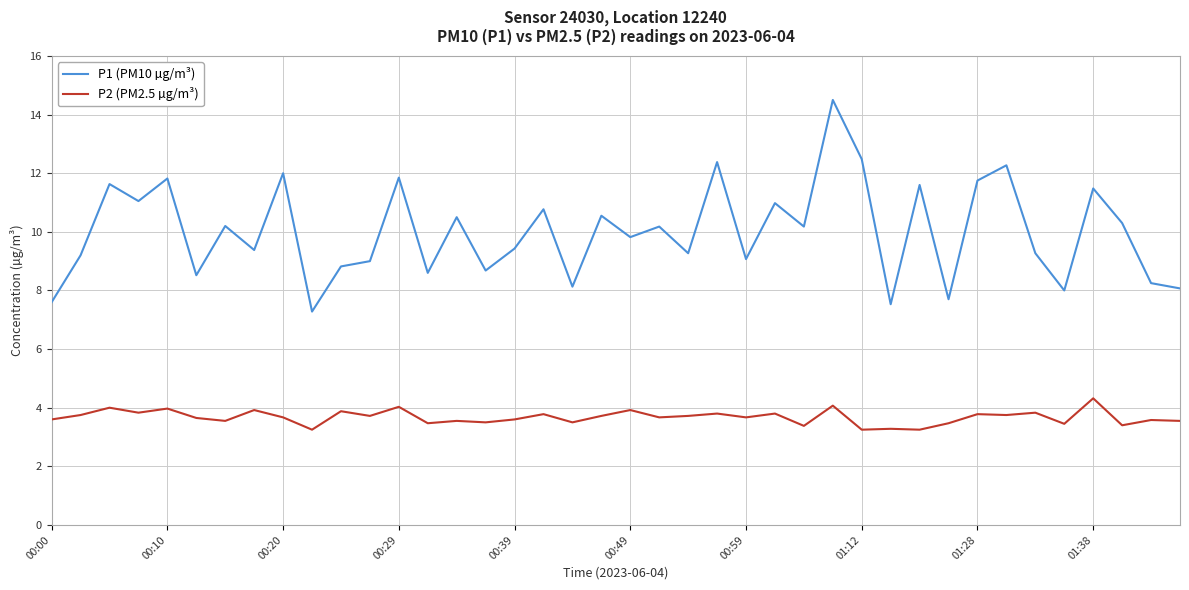

Which series has the widest spread of values?

P1 (PM10 µg/m³)